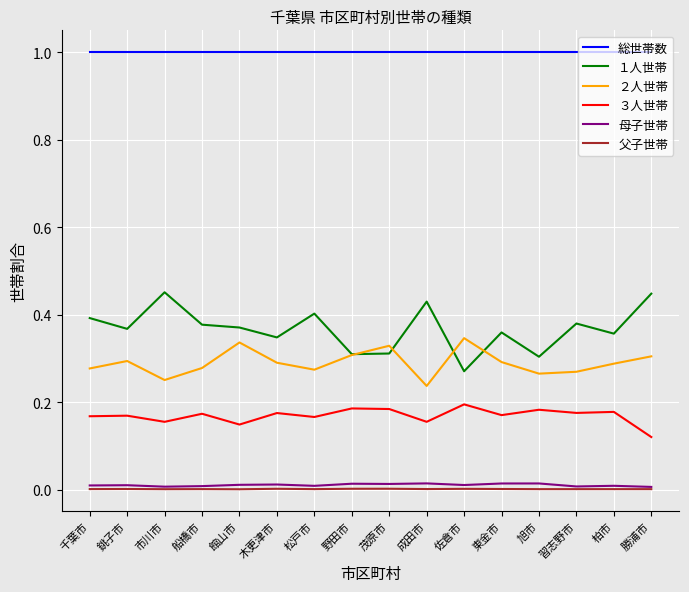

At how many categories does at least one series exceed 0?

16